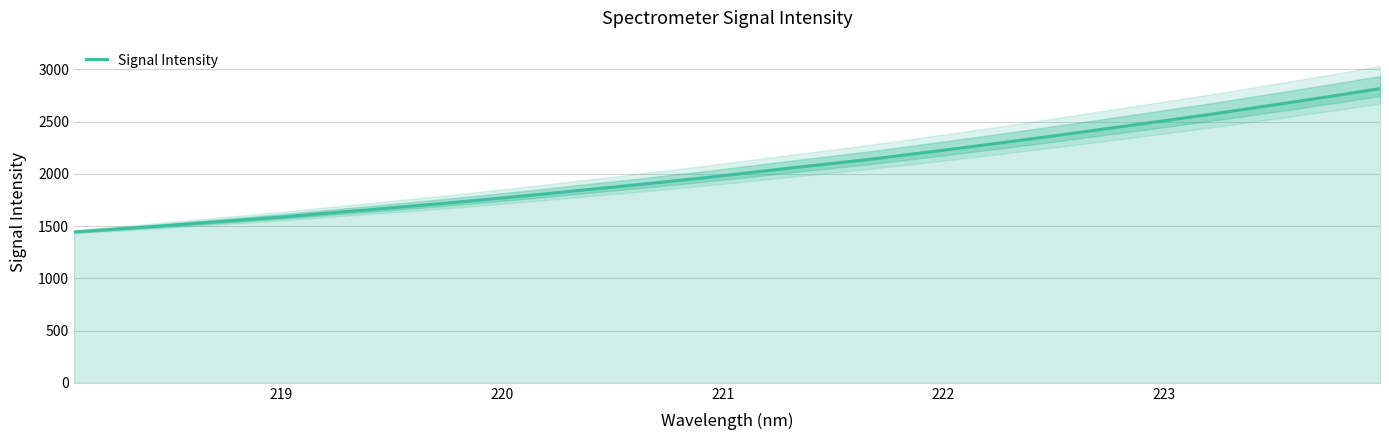

What is the minimum value for Signal Intensity?

1443.6